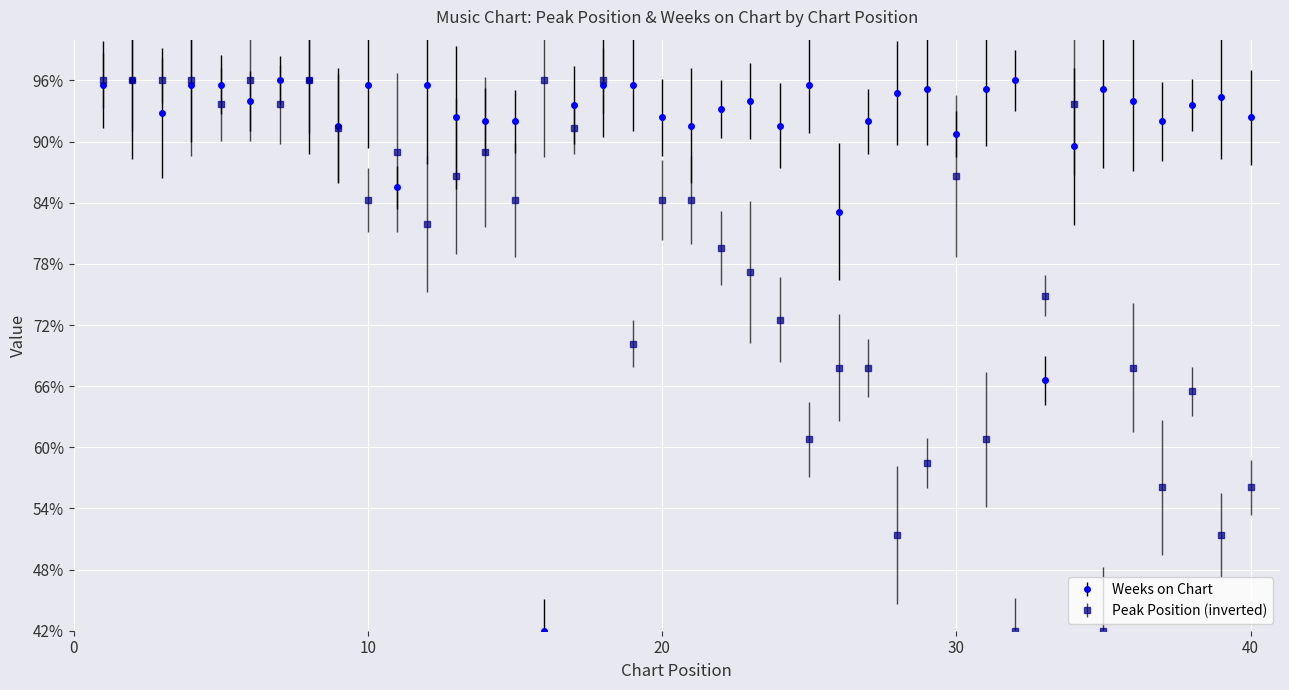

Count the number of data series in this chart.

2